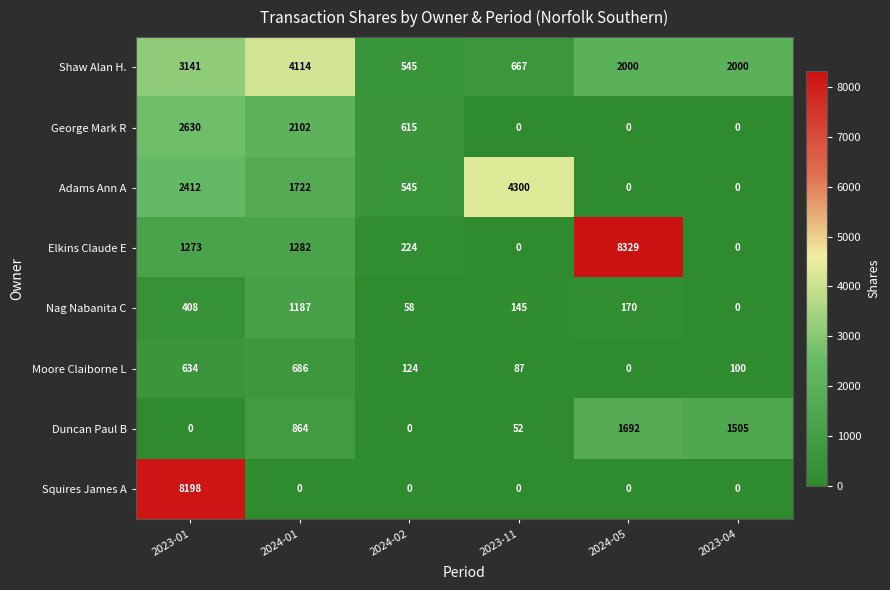

How many categories are shown in the chart?

6